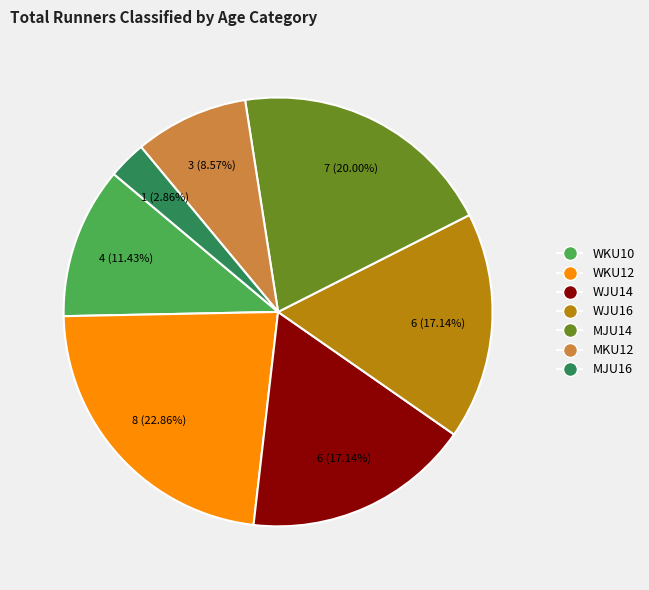

Which slice is the smallest?

MJU16